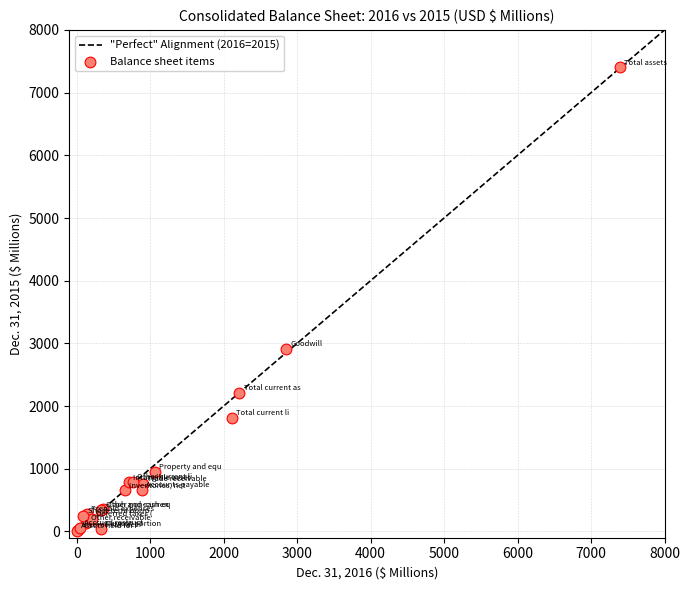

What Y value in the scatter plot is closest to 3707?

2909.5